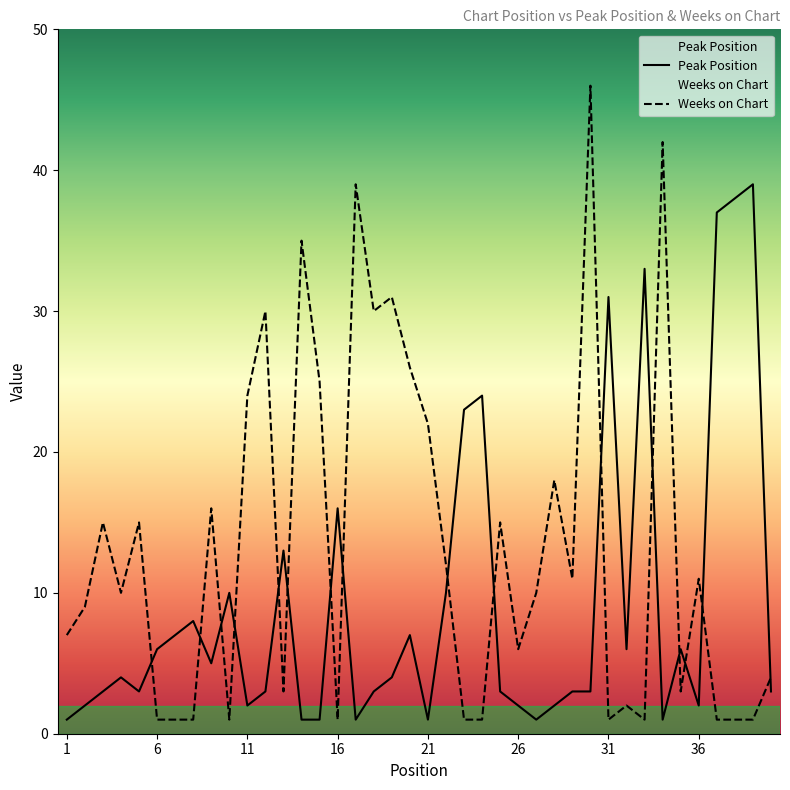

Which series has the largest range (max minus min)?

Weeks on Chart